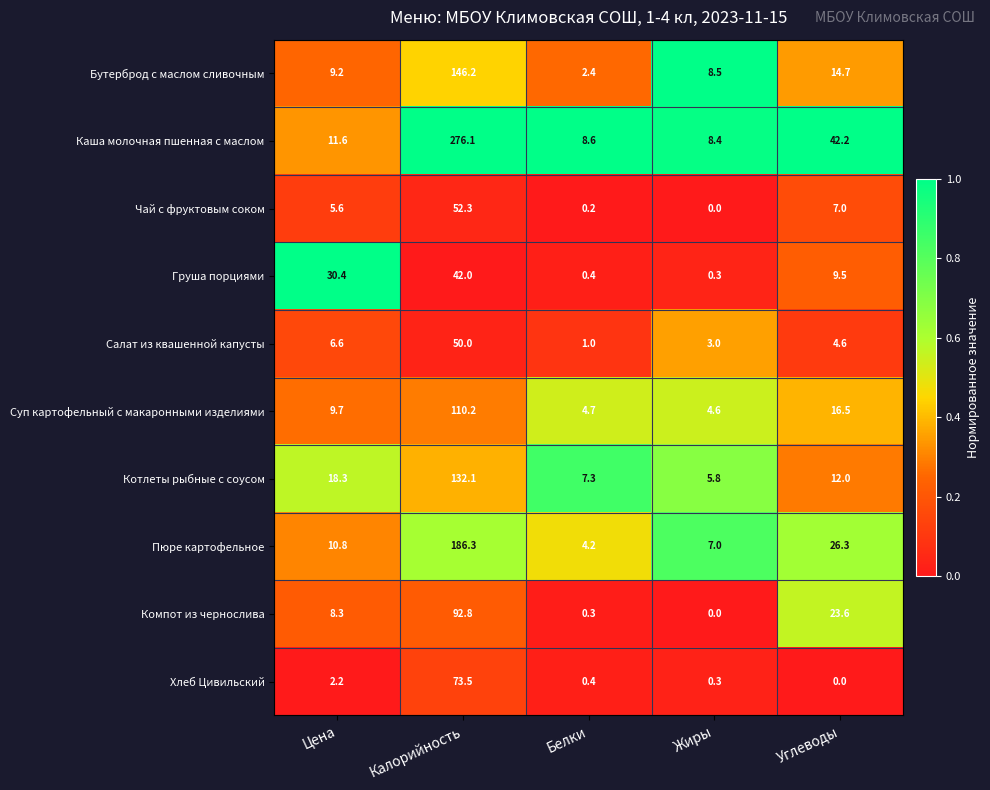

How many categories are shown in the chart?

5